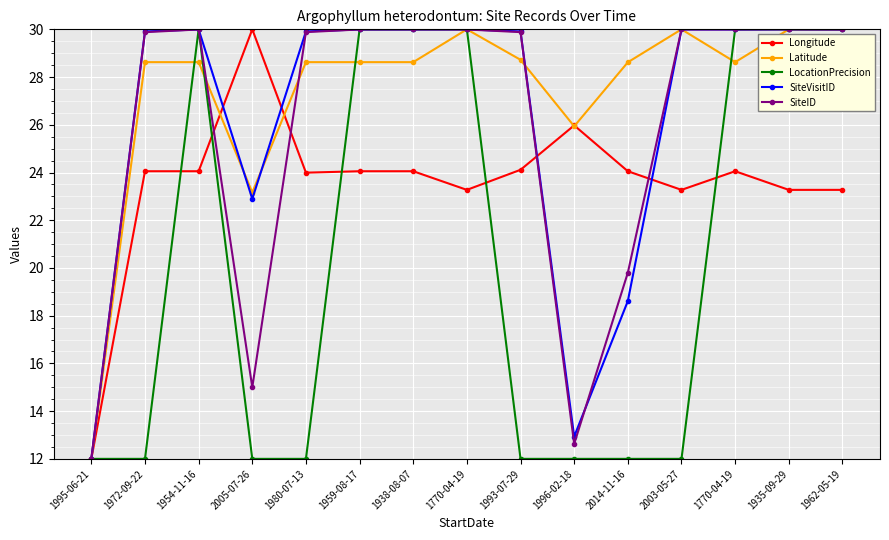

At how many categories does at least one series exceed 15?

14